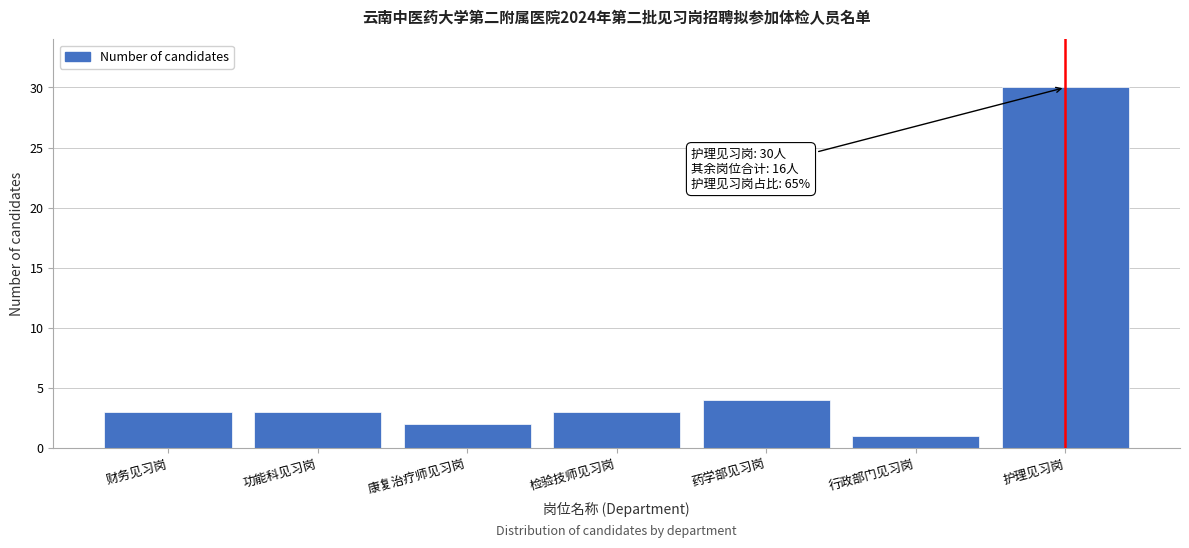

Reading left to right, extract all data points from this chart.

3	3	2	3	4	1	30